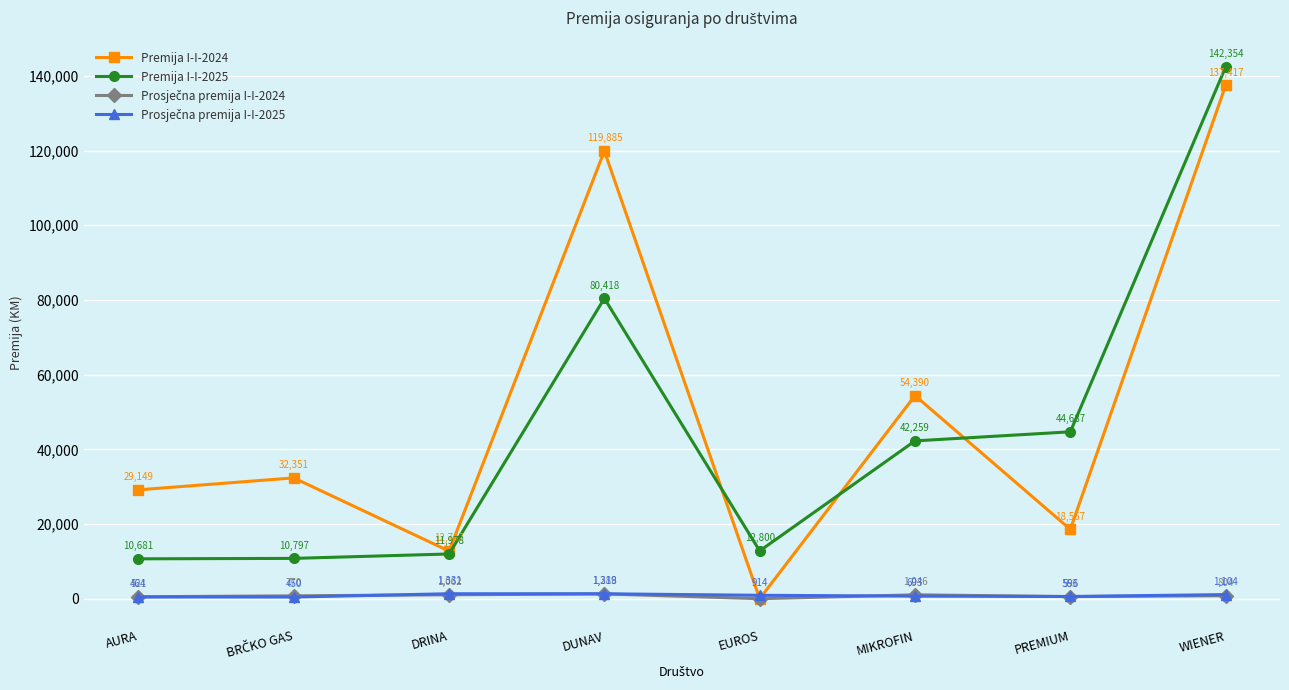

True or false: Premija I-I-2024 has more than 2 interior local peaks.

True